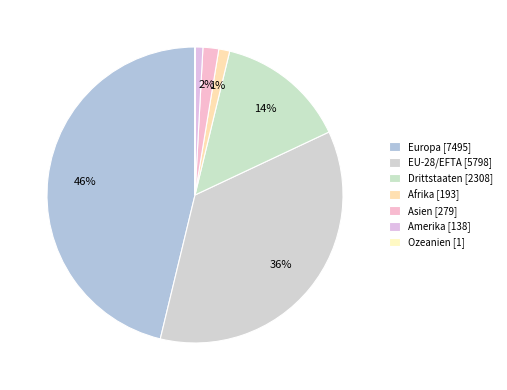

Which category has the smallest portion of the pie?

Ozeanien